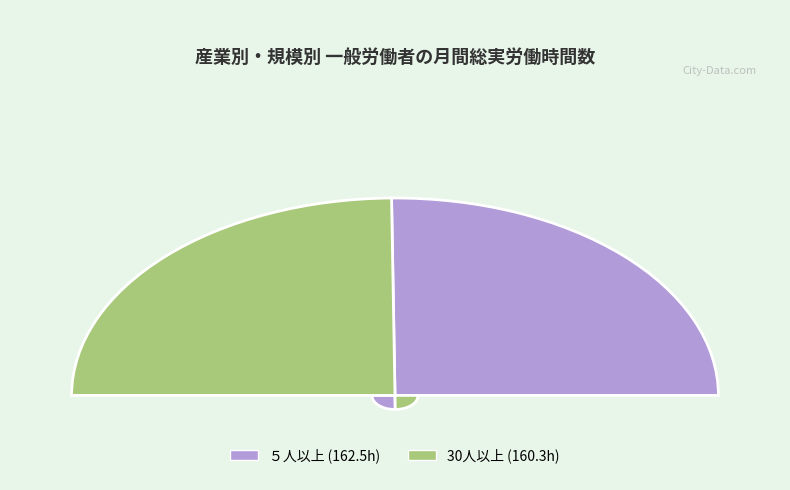

Which category has the biggest portion of the pie?

５人以上